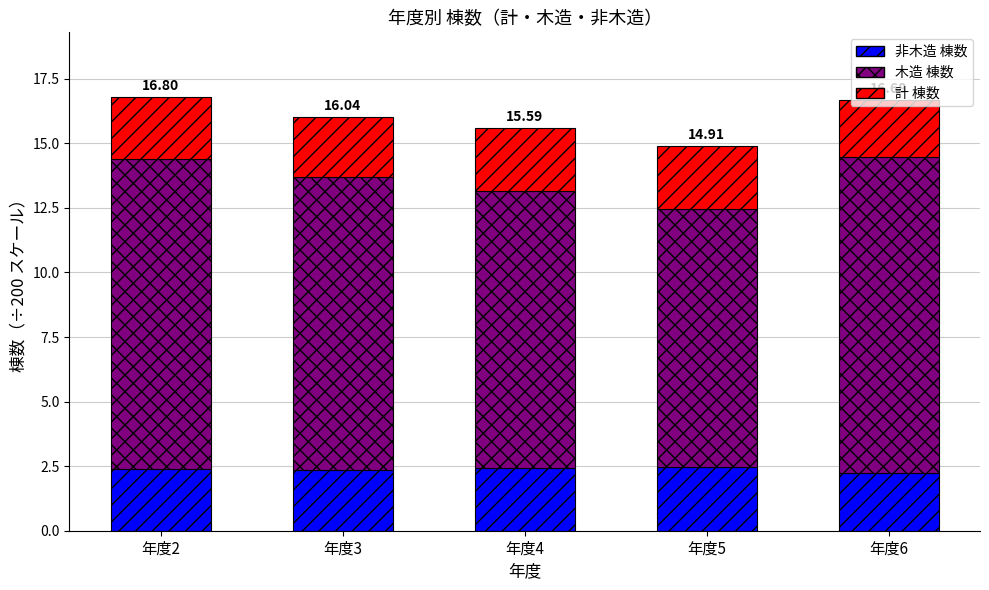

What is the total value across all series at 年度5?

14.9